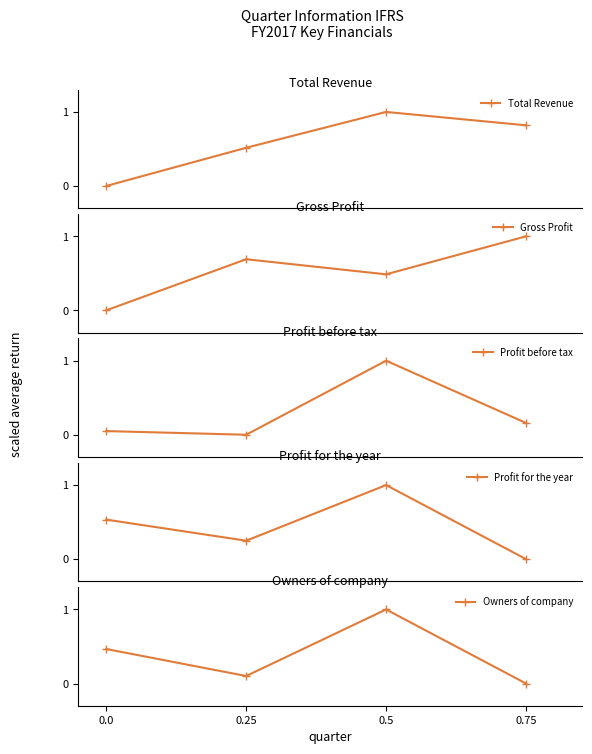

Reading right to left, transcribe all the data shown in this chart.

Total Revenue: 0.8	1.0	0.5	0.0
Gross Profit: 1.0	0.5	0.7	0.0
Profit before tax: 0.2	1.0	0.0	0.0
Profit for the year: 0.0	1.0	0.2	0.5
Owners of company: 0.0	1.0	0.1	0.5